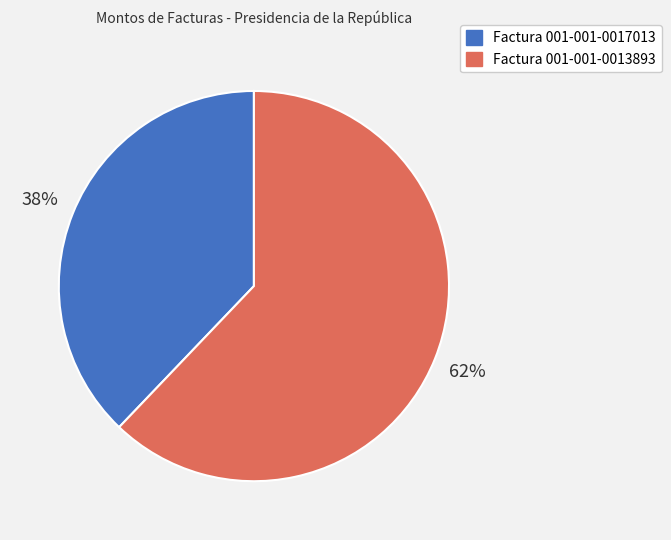

What is the smallest slice in the pie chart?

Factura 001-001-0017013